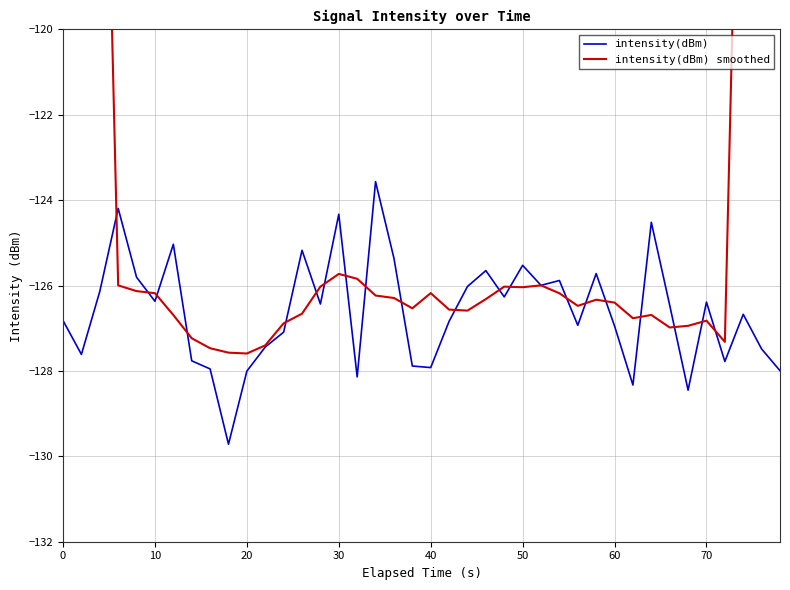

Is this an area chart (filled region under the line)?

No